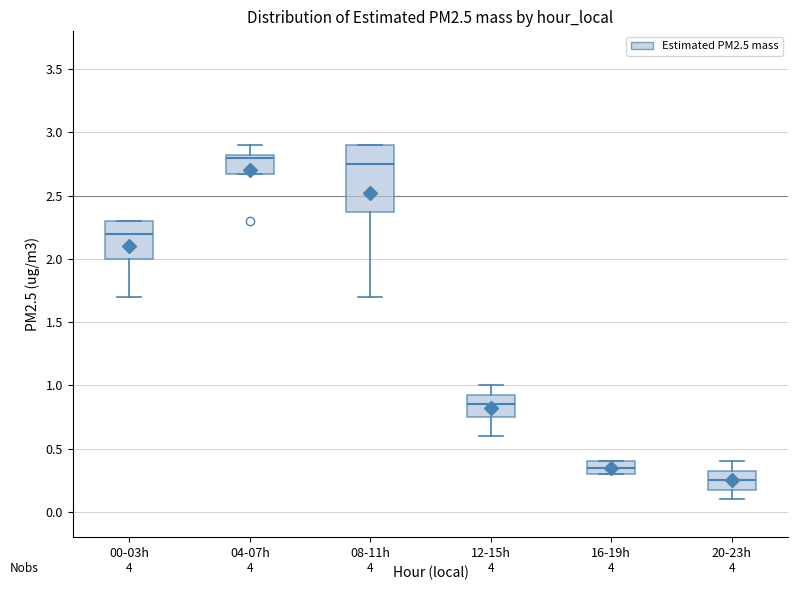

Where is the upper edge of the box for 16-19h on the y-axis? The values are not printed on the chart, so give them approximately, as read against the axis.

0.40